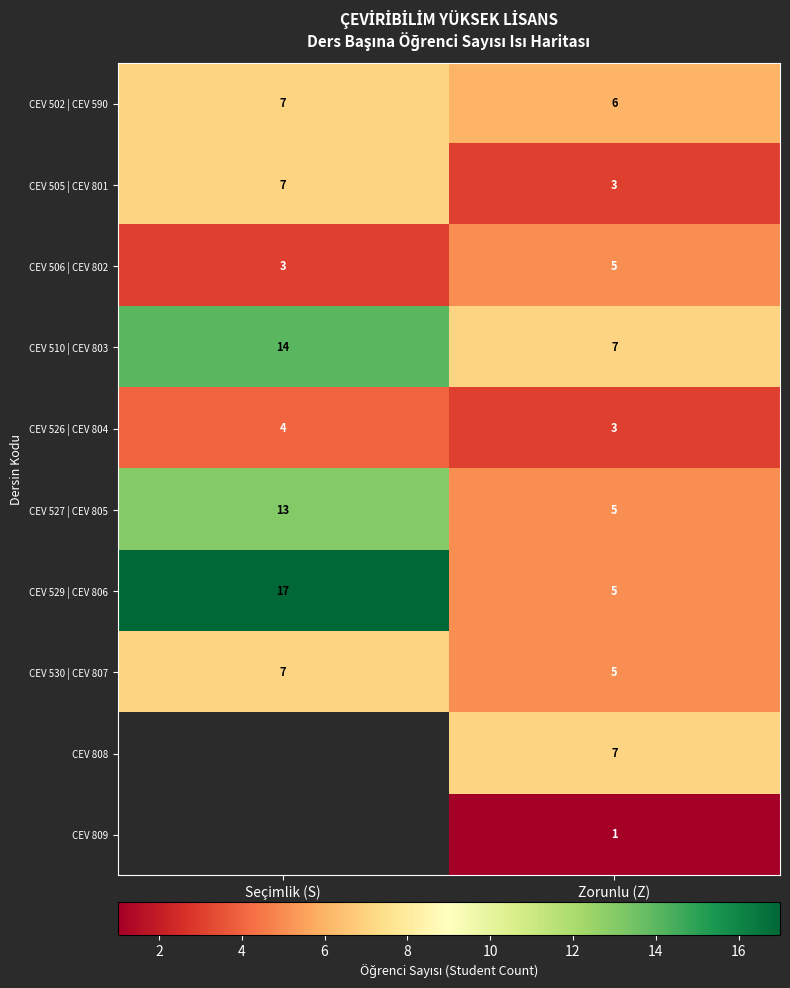

The CEV 526 | CEV 804 series shows 4 at Seçimlik (S). True or false?

True